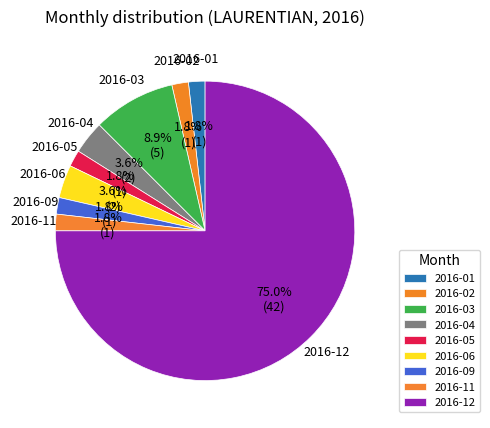

The 2016-11 slice represents 1% of the pie. True or false?

False